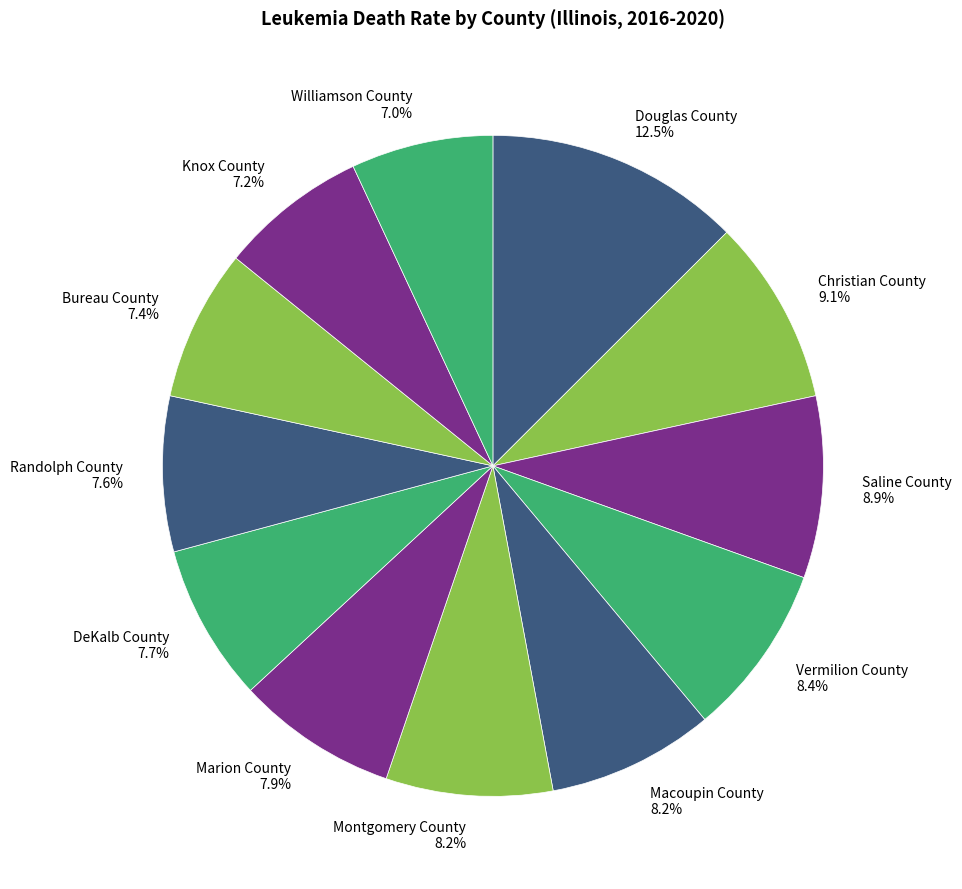

Count the number of slices in the pie.

12